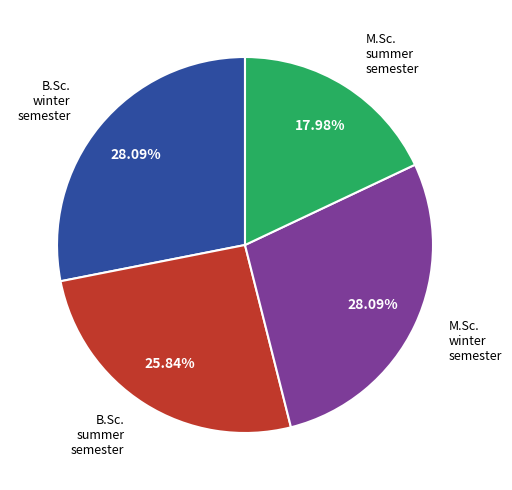

Does any single category account for the majority?

No